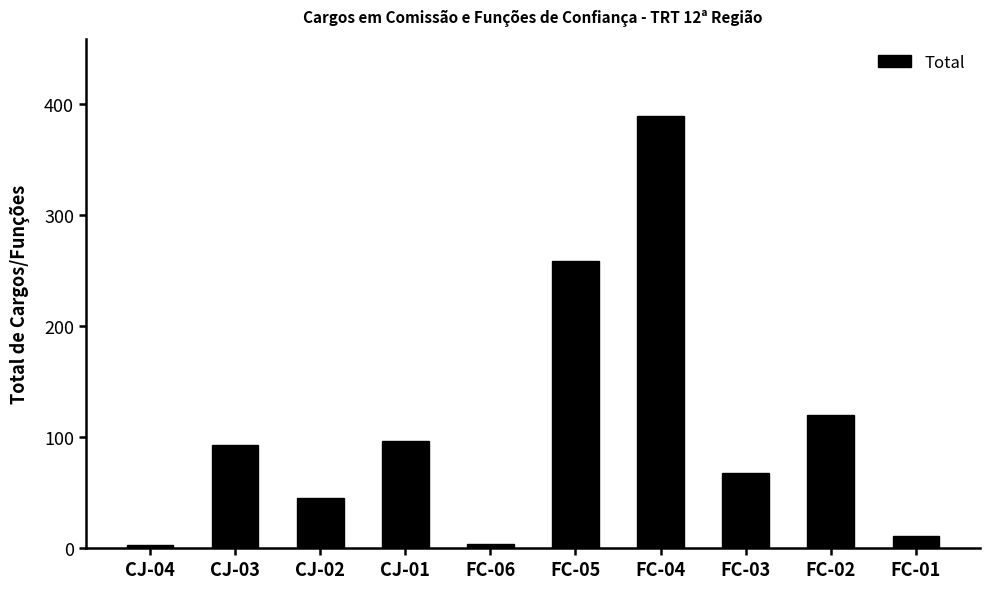

The value at FC-03 is 68. True or false?

True